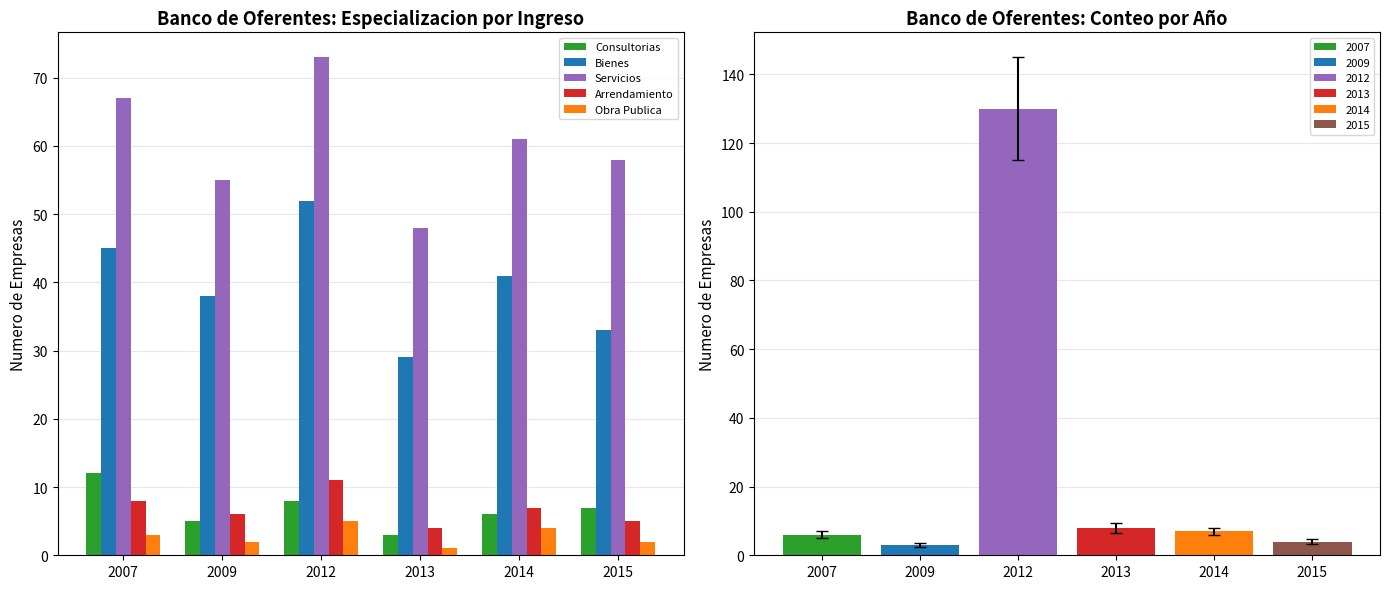

Count the number of data series in this chart.

5